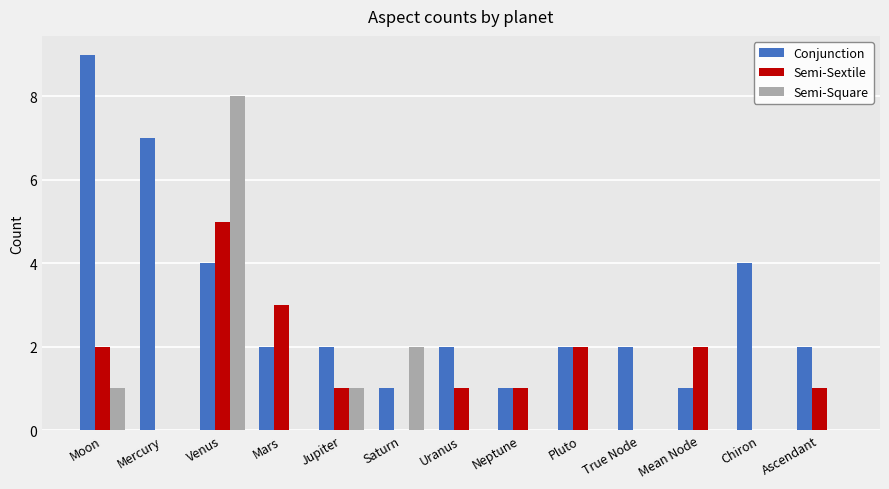

What is the sum of the Conjunction values at Ascendant and Saturn?

3